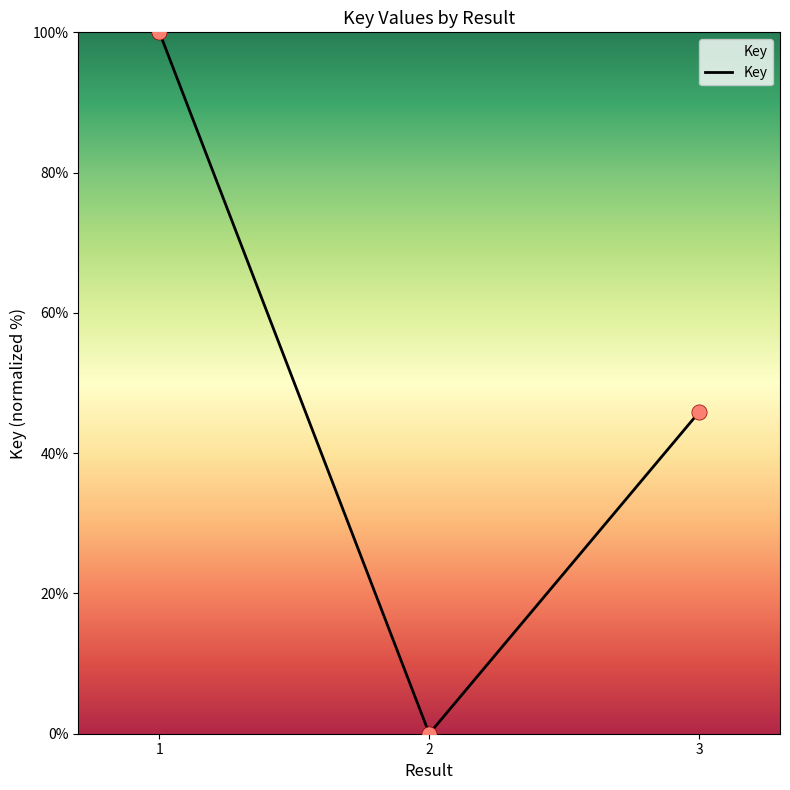

Between 2 and 1, which is larger?

1